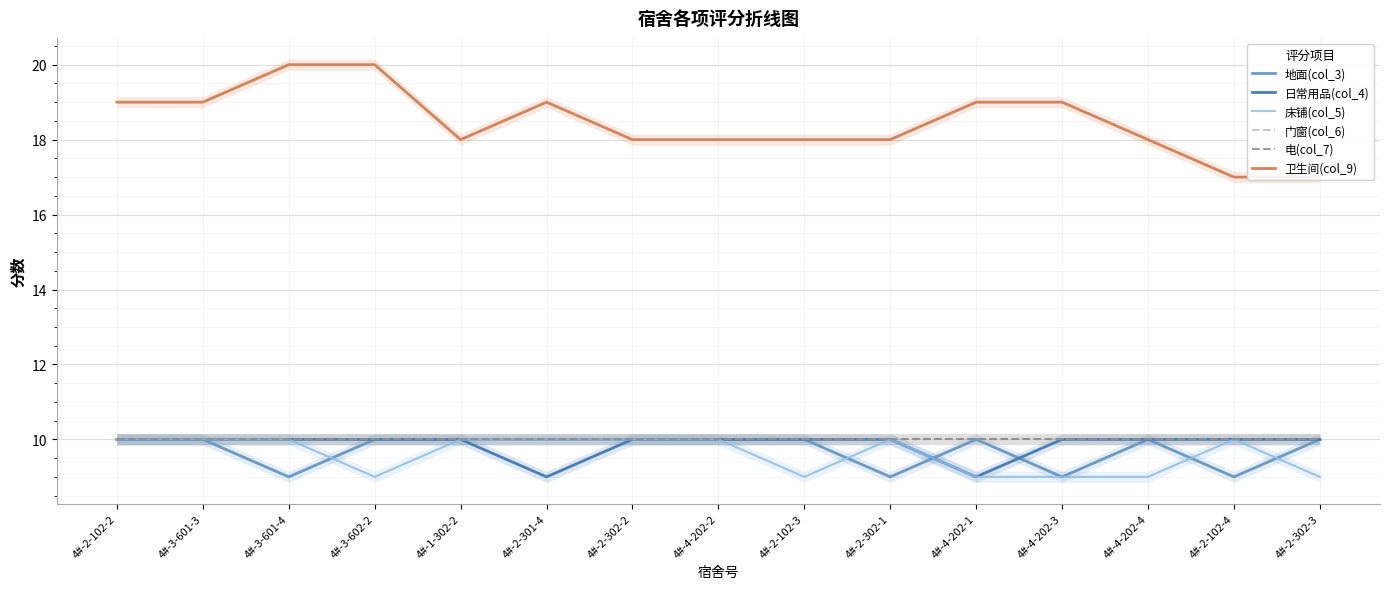

Reading right to left, list all the values displayed in this chart.

地面(col_3): 10	9	10	9	10	9	10	10	10	10	10	10	9	10	10
日常用品(col_4): 10	10	10	10	9	10	10	10	10	9	10	10	10	10	10
床铺(col_5): 9	10	9	9	9	10	9	10	10	10	10	9	10	10	10
门窗(col_6): 10	10	10	10	10	10	10	10	10	10	10	10	10	10	10
电(col_7): 10	10	10	10	10	10	10	10	10	10	10	10	10	10	10
卫生间(col_9): 17	17	18	19	19	18	18	18	18	19	18	20	20	19	19